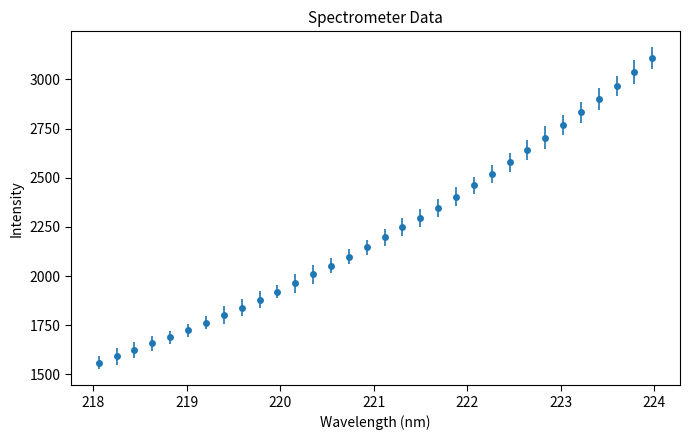

What is the value of the 3rd point from the left?

1622.4